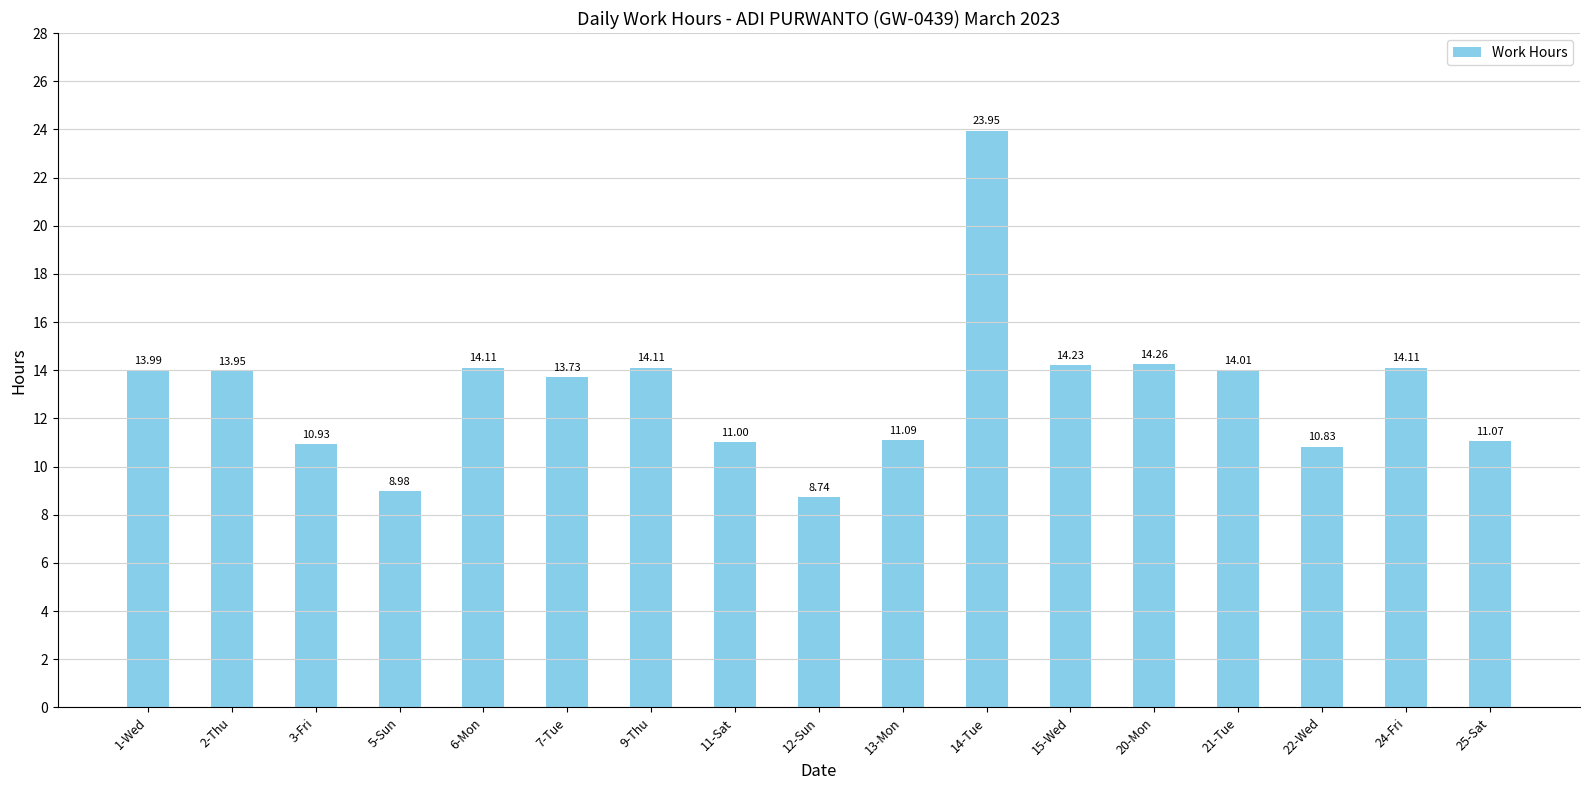

What is the sum of the values at 24-Fri and 1-Wed?

28.1